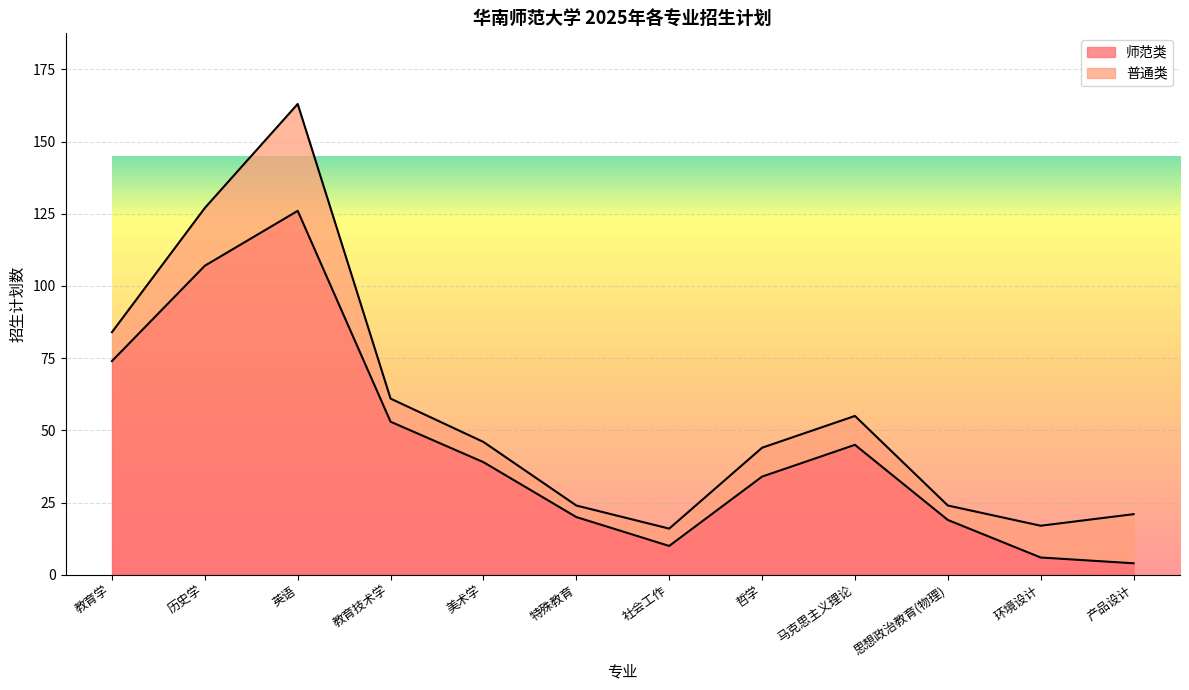

What position from the right is 英语?

10